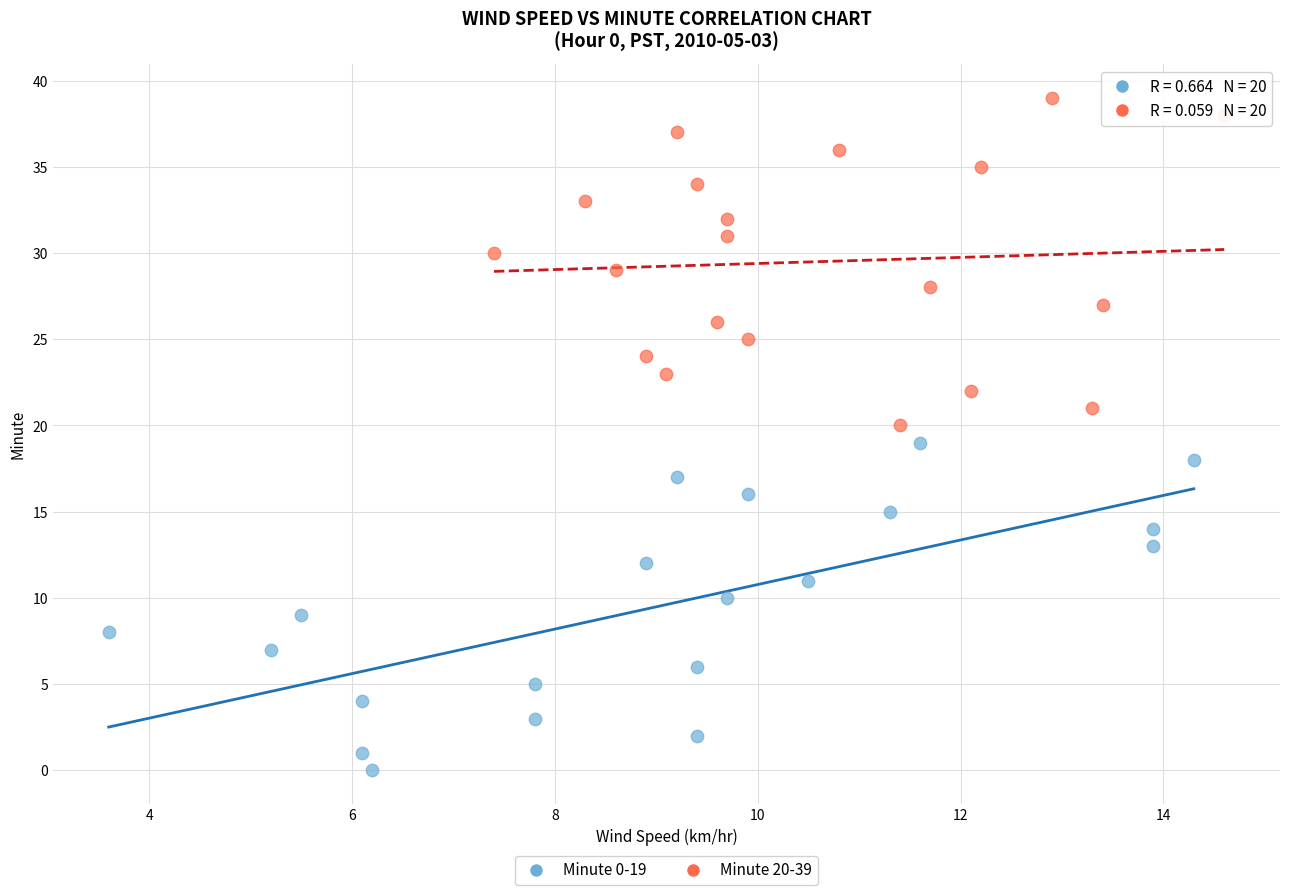

Which series reaches the maximum Y coordinate?

Minute 20-39